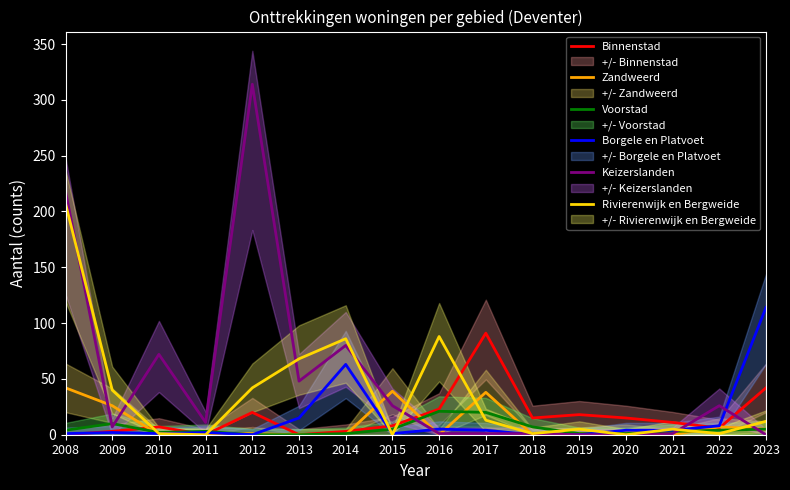

What is the maximum value for Borgele en Platvoet?

114